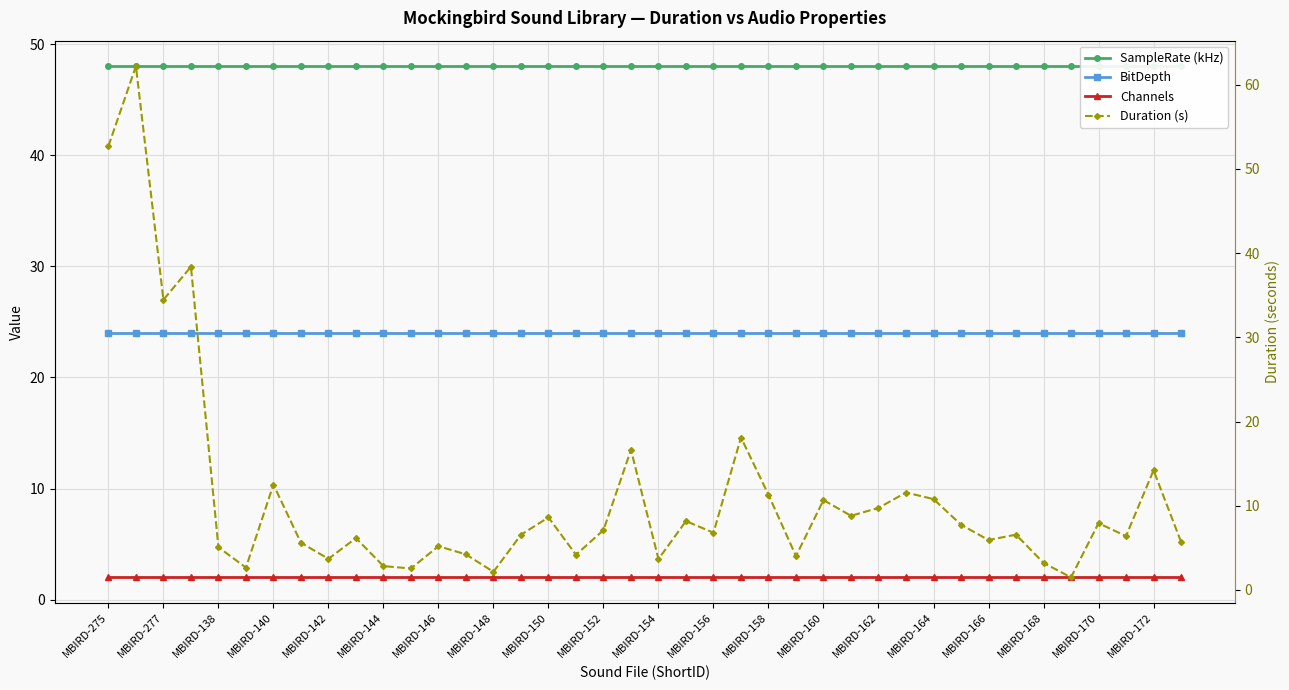

Reading left to right, transcribe all the data shown in this chart.

SampleRate (kHz): 48.0	48.0	48.0	48.0	48.0	48.0	48.0	48.0	48.0	48.0	48.0	48.0	48.0	48.0	48.0	48.0	48.0	48.0	48.0	48.0	48.0	48.0	48.0	48.0	48.0	48.0	48.0	48.0	48.0	48.0	48.0	48.0	48.0	48.0	48.0	48.0	48.0	48.0	48.0	48.0
BitDepth: 24.0	24.0	24.0	24.0	24.0	24.0	24.0	24.0	24.0	24.0	24.0	24.0	24.0	24.0	24.0	24.0	24.0	24.0	24.0	24.0	24.0	24.0	24.0	24.0	24.0	24.0	24.0	24.0	24.0	24.0	24.0	24.0	24.0	24.0	24.0	24.0	24.0	24.0	24.0	24.0
Channels: 2.0	2.0	2.0	2.0	2.0	2.0	2.0	2.0	2.0	2.0	2.0	2.0	2.0	2.0	2.0	2.0	2.0	2.0	2.0	2.0	2.0	2.0	2.0	2.0	2.0	2.0	2.0	2.0	2.0	2.0	2.0	2.0	2.0	2.0	2.0	2.0	2.0	2.0	2.0	2.0
Duration (s): 52.7	62.2	34.5	38.4	5.1	2.7	12.5	5.6	3.7	6.2	2.8	2.6	5.2	4.2	2.2	6.6	8.6	4.2	7.1	16.6	3.7	8.2	6.8	18.1	11.3	4.0	10.7	8.8	9.7	11.6	10.8	7.8	5.9	6.6	3.2	1.5	7.9	6.4	14.2	5.7